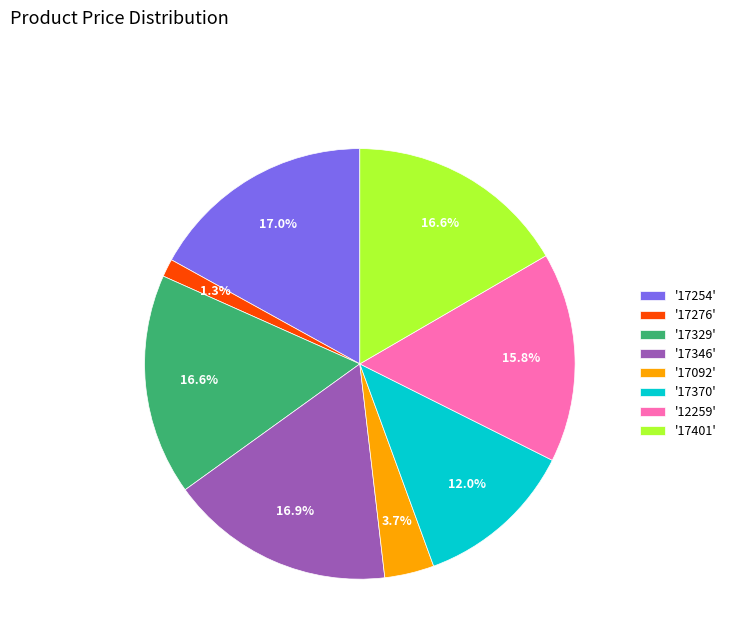

Between '17254' and '17370', which is larger?

'17254'